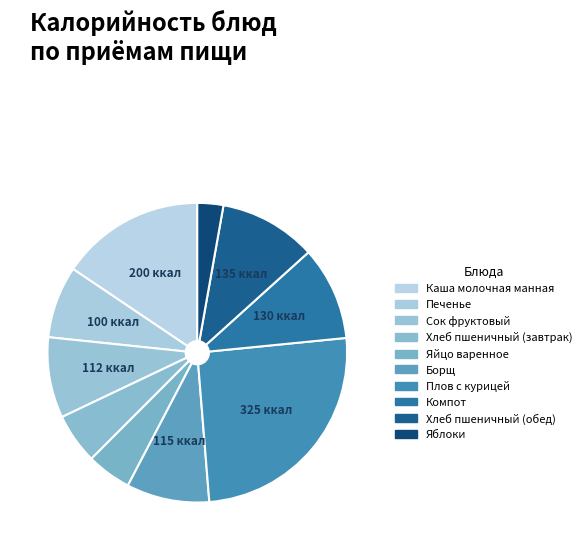

What percentage is the Сок фруктовый slice, to the nearest percent?

9%